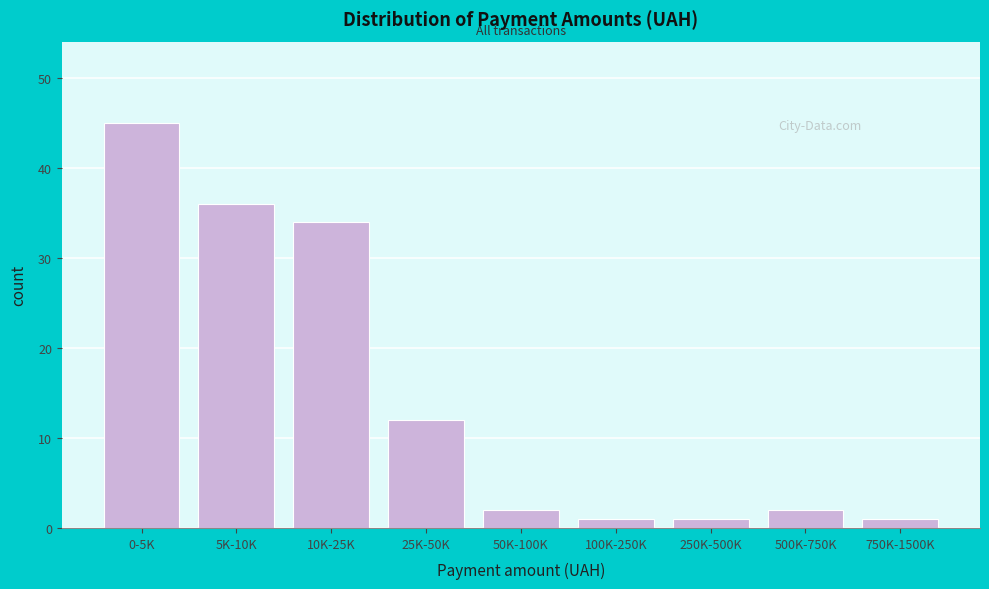

Reading left to right, list all the values displayed in this chart.

45	36	34	12	2	1	1	2	1